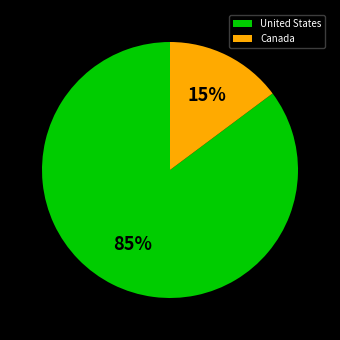

Is the sum of Canada and United States greater than half?

Yes